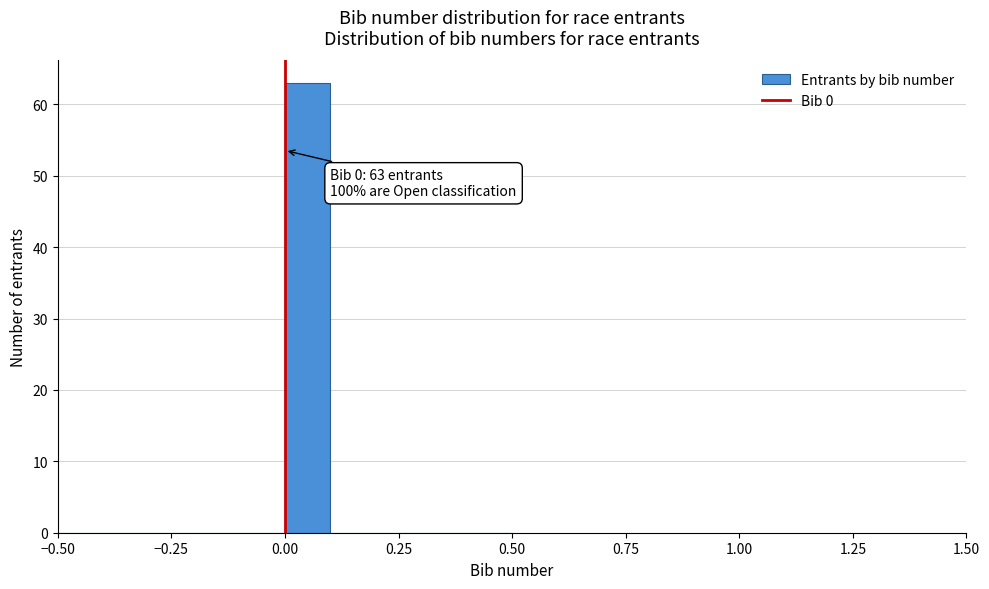

Read against the x-axis, roughly where is the centre of the tallest bar?

0.05